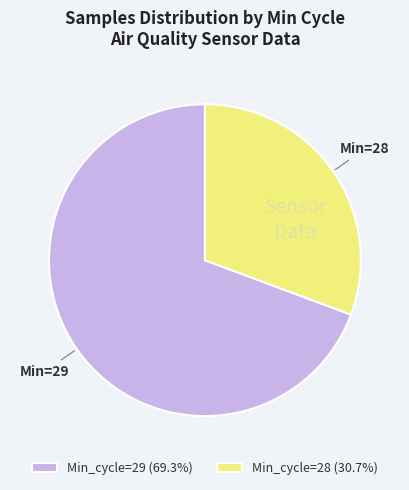

Approximately how many times larger is the value at Min_cycle=28 (30.7%) compared to Min_cycle=29 (69.3%)?

0.4